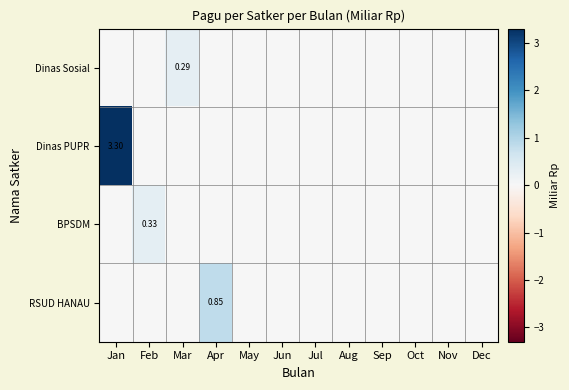

What is the difference between the maximum and minimum values in the Dinas Sosial series?

0.3